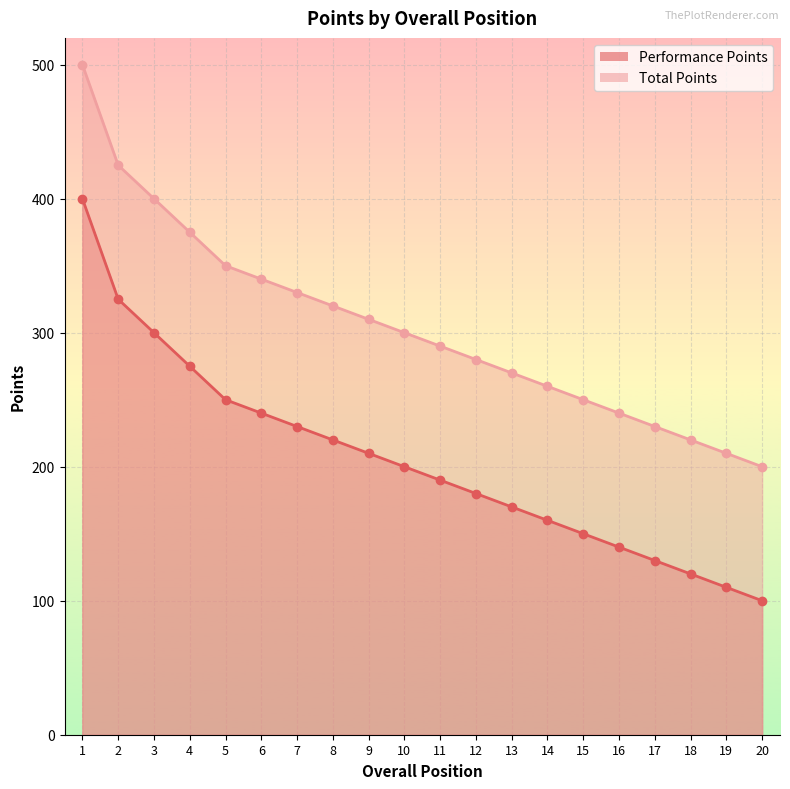

What is the difference between the maximum and minimum values in the Total Points series?

300